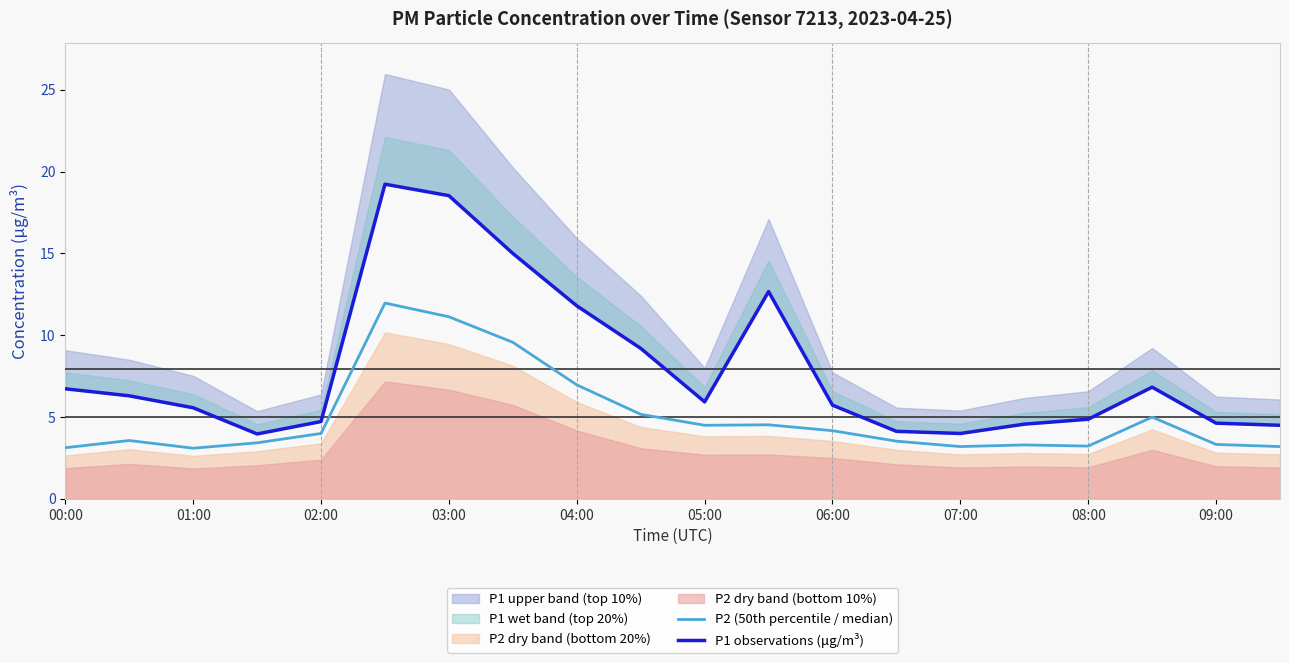

What is the difference between the maximum and minimum values in the P2 (50th percentile / median) series?

8.9